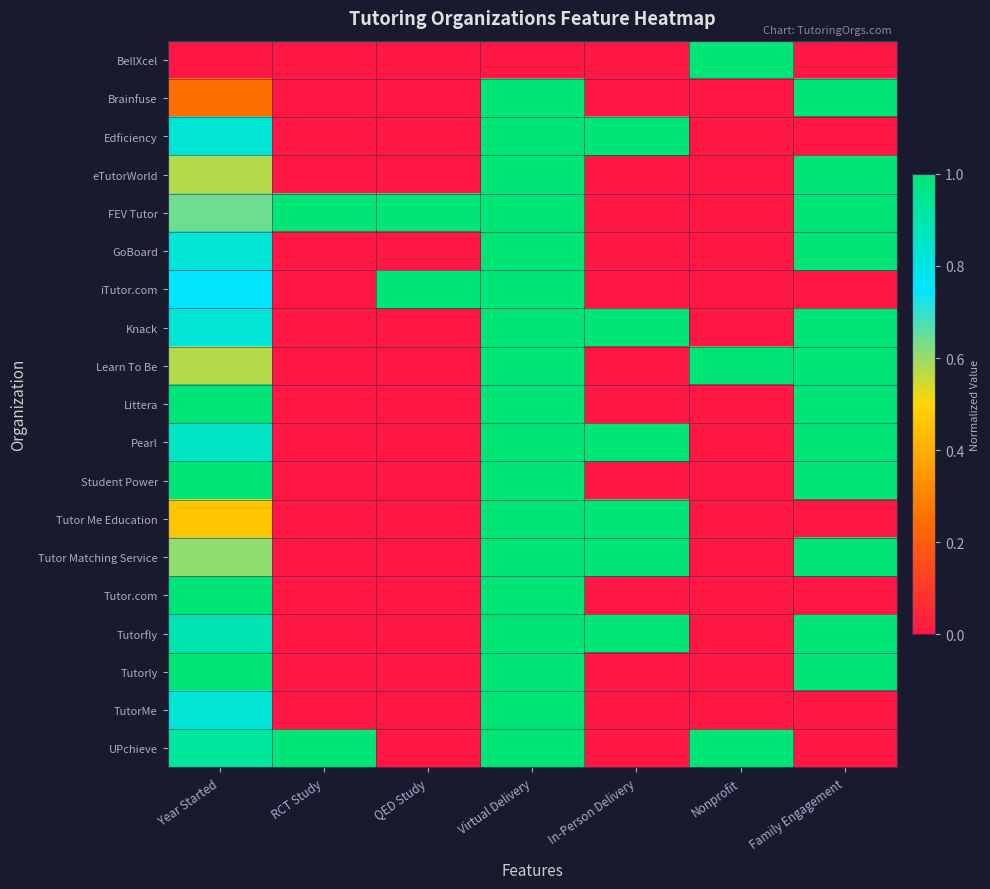

Which series has the largest range (max minus min)?

BellXcel